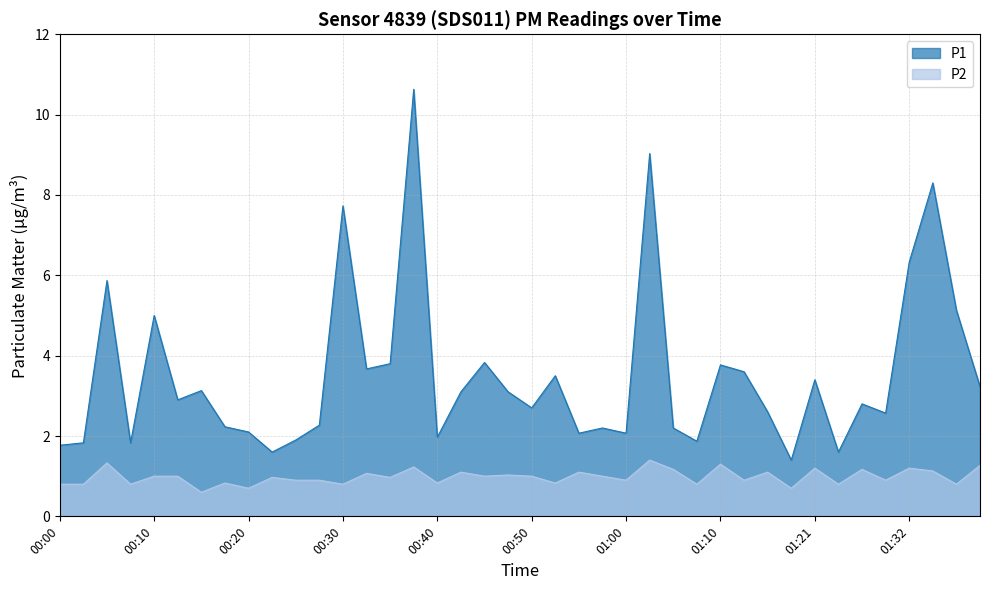

Read the P1 value at 00:20.

2.1